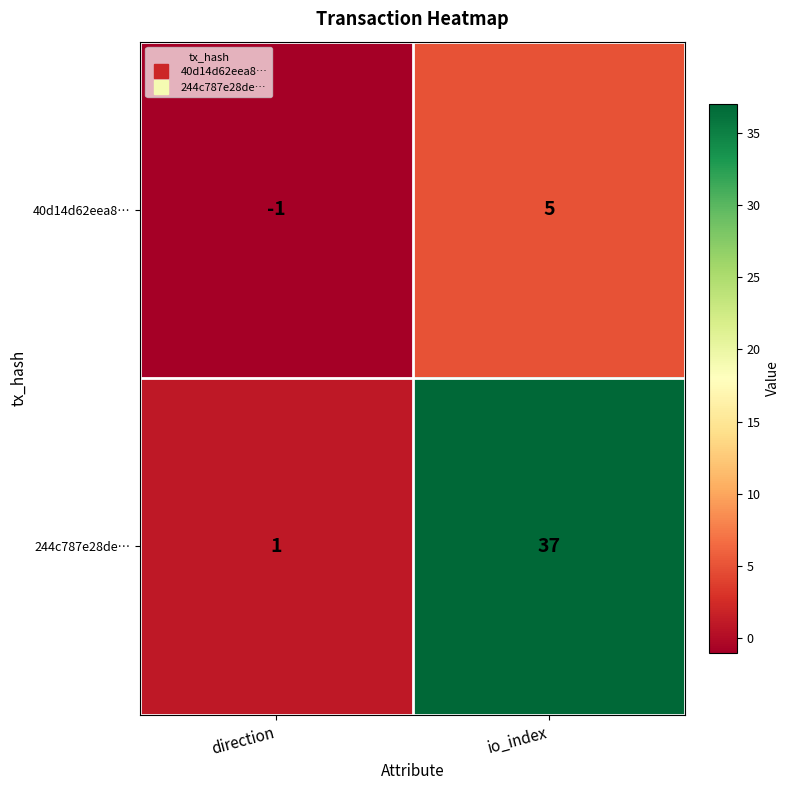

What value does the 40d14d62eea8… series have at io_index?

5